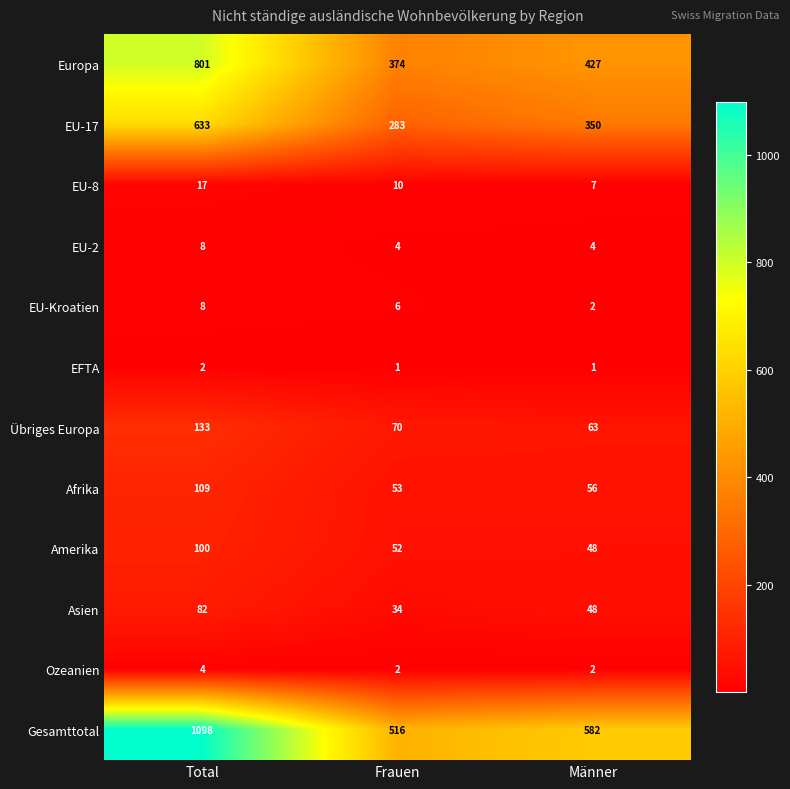

Which series changed the most between Total and Frauen?

Gesamttotal